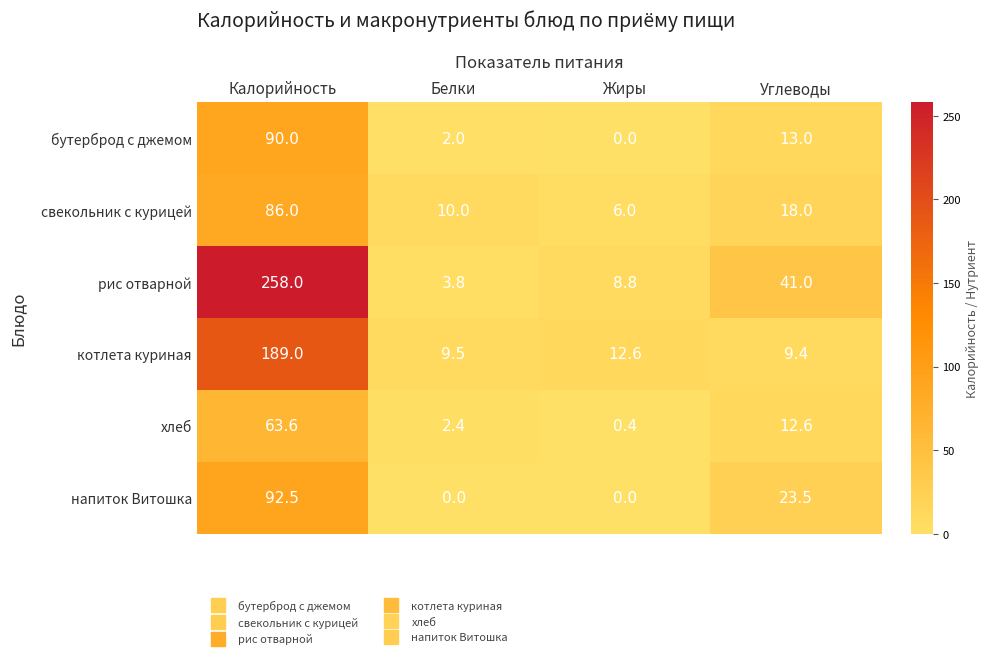

Which series changed the most between Калорийность and Белки?

рис отварной